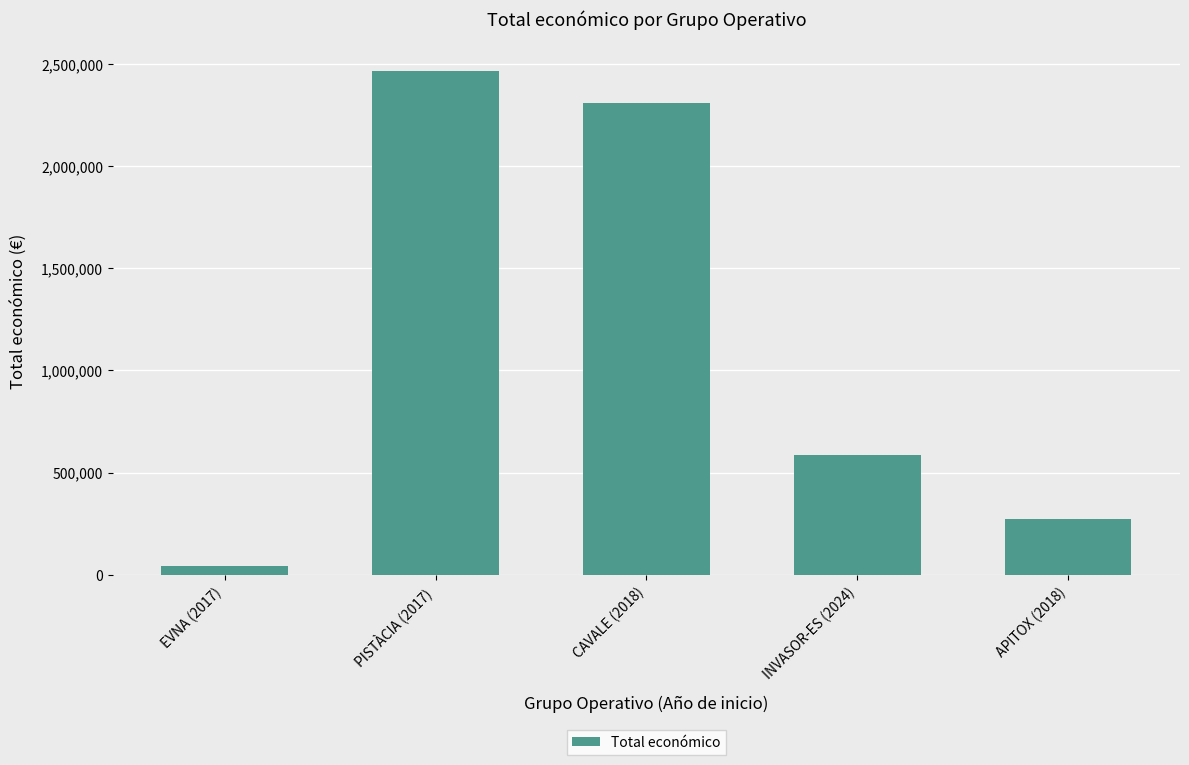

What position from the left is APITOX (2018)?

5